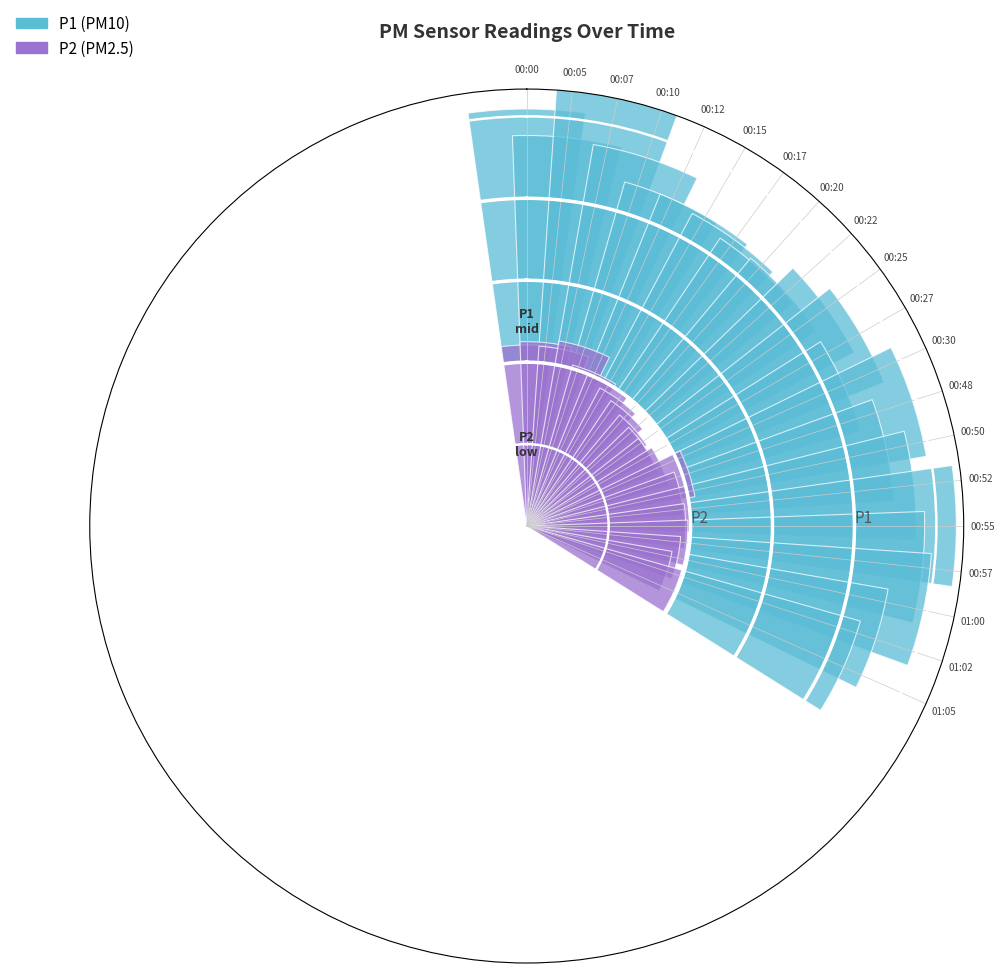

Reading left to right, extract all data points from this chart.

P1: 00:00=9.3	00:05=8.3	00:07=10.6	00:10=8.2	00:12=7.1	00:15=7.1	00:17=6.9	00:20=6.7	00:22=6.8	00:25=7.6	00:27=8.1	00:30=6.7	00:48=8.8	00:50=7.5	00:52=8.2	00:55=9.7	00:57=8.6	01:00=8.8	01:02=7.4	01:05=6.7
P2: 00:00=6.6	00:05=6.8	00:07=6.6	00:10=6.9	00:12=6.1	00:15=6.0	00:17=5.7	00:20=5.5	00:22=5.3	00:25=5.2	00:27=5.2	00:30=5.4	00:48=6.2	00:50=5.8	00:52=6.0	00:55=5.8	00:57=5.9	01:00=5.7	01:02=5.4	01:05=5.9